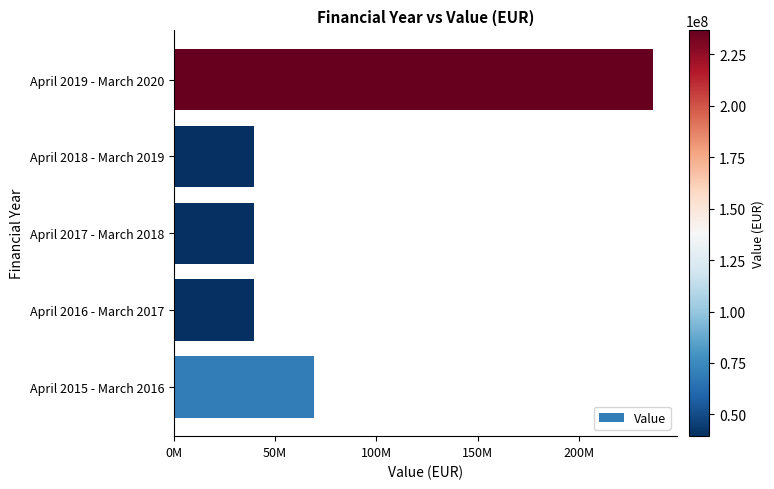

Which category has the highest value across all series?

April 2019 - March 2020